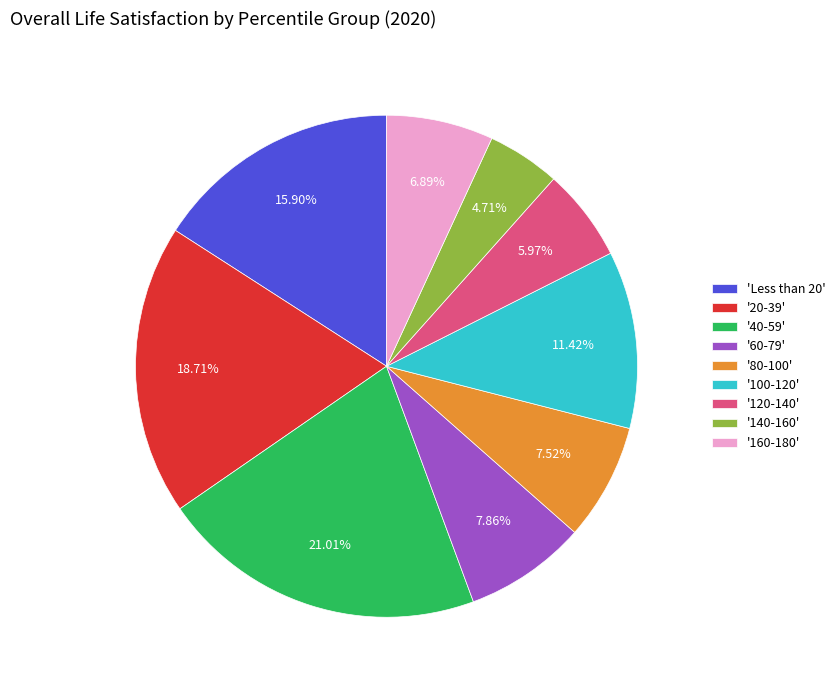

Which category has the smallest portion of the pie?

'140-160'